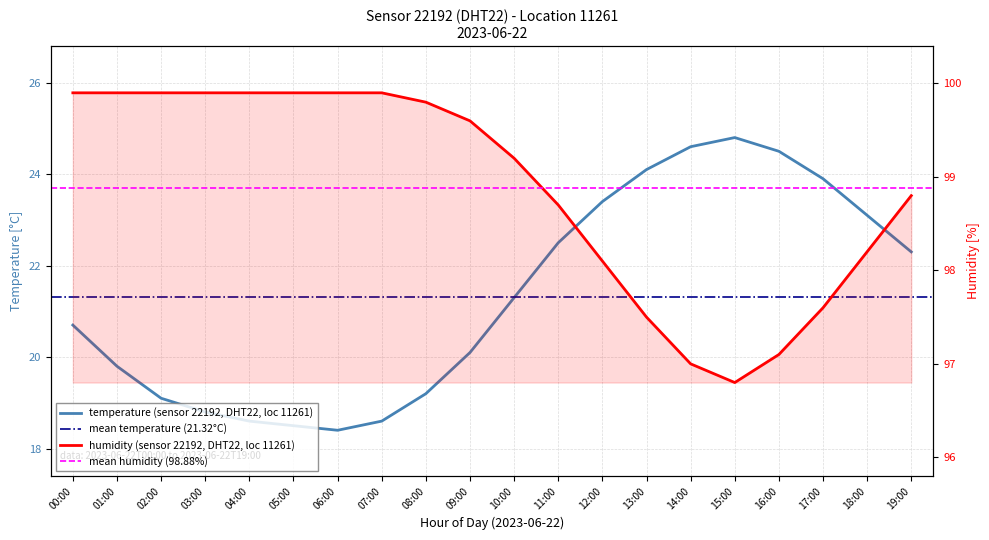

What position from the left is 12:00?

13